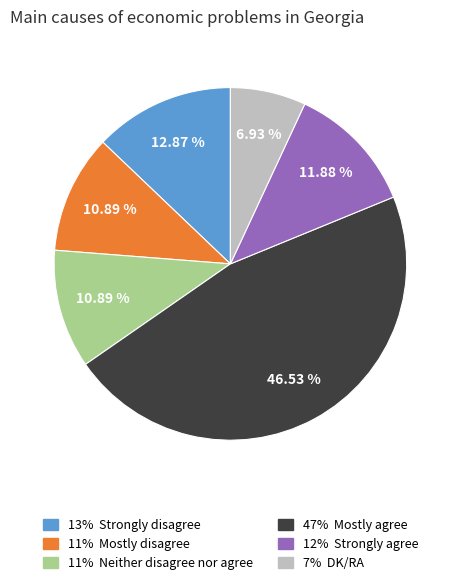

Does any single category account for the majority?

No